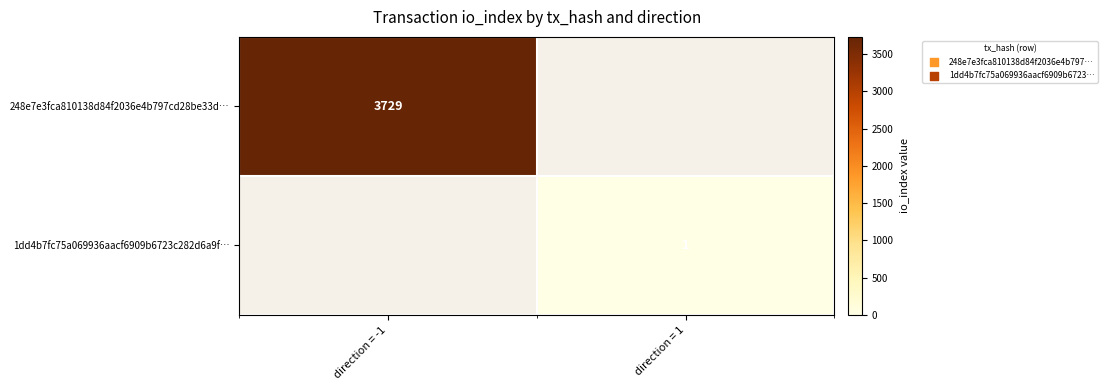

True or false: 1dd4b7fc75a069936aacf6909b6723c282d6a9f… has a value of 0 at direction = 1.

False